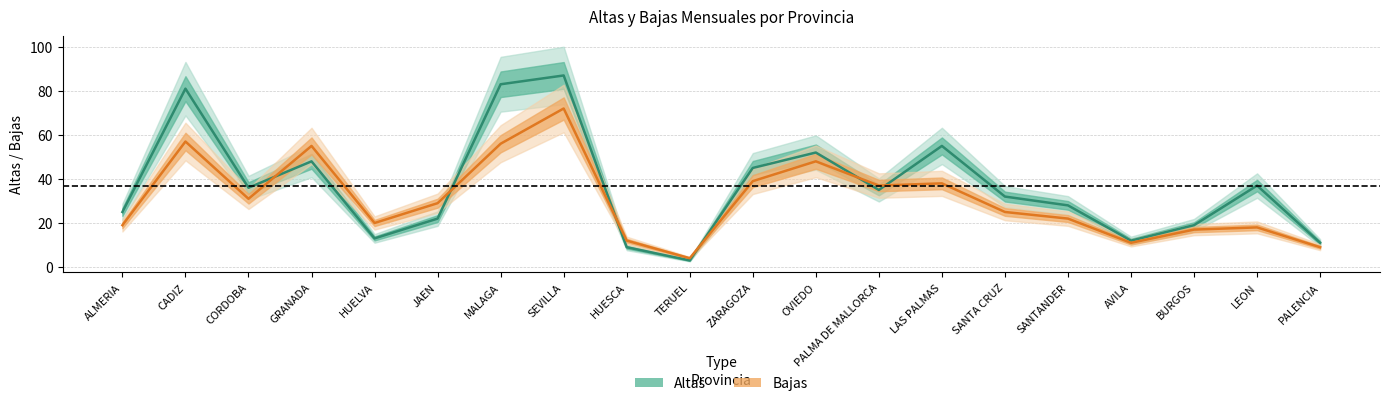

True or false: Altas has a value of 17 at CORDOBA.

False